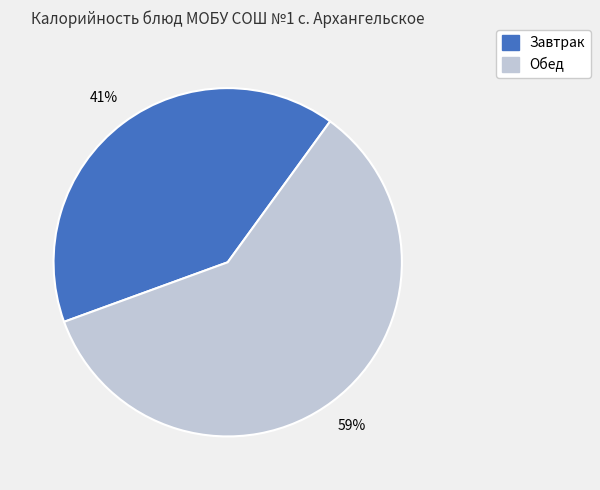

Does any single category account for the majority?

Yes